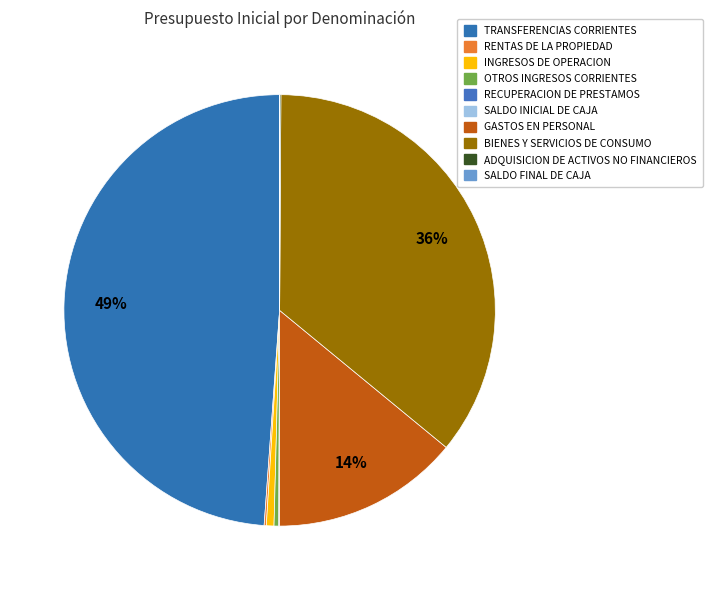

To the nearest percent, what portion does TRANSFERENCIAS CORRIENTES represent?

49%